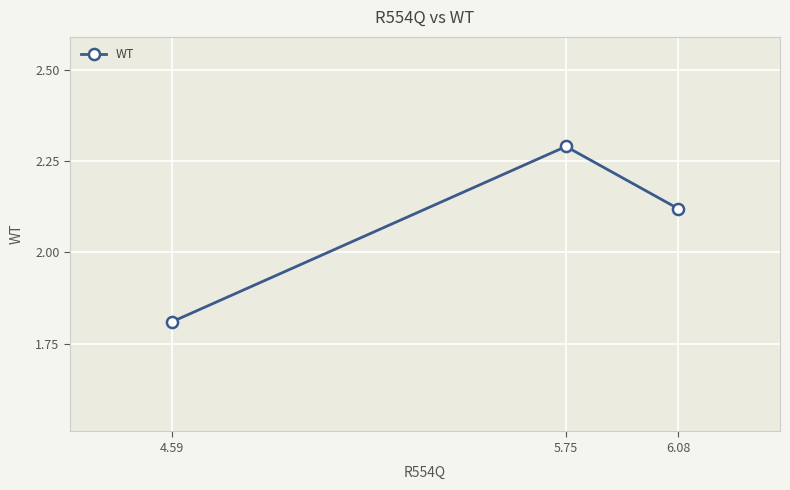

What is the difference between the maximum and minimum values?

0.5